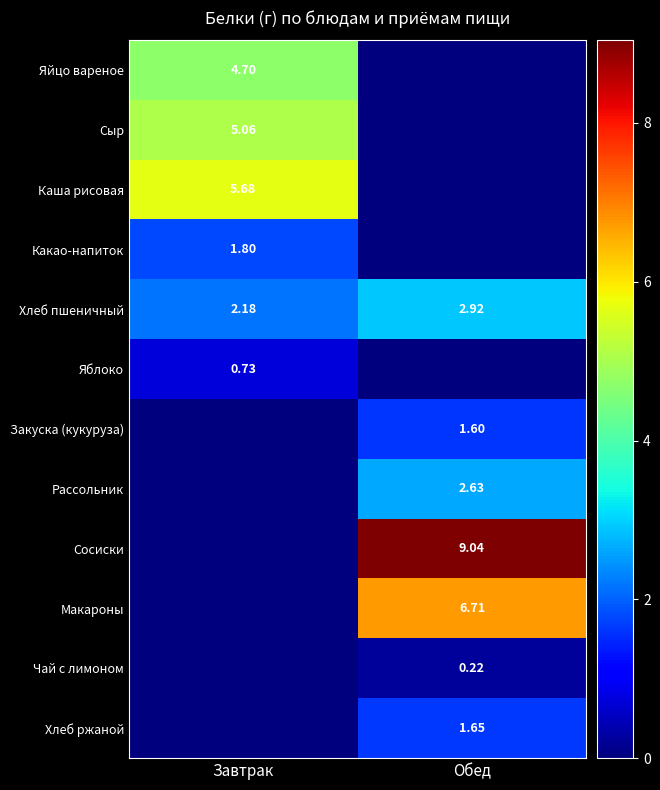

Is the value of Каша рисовая at Завтрак greater than the value of Яблоко at Завтрак?

Yes